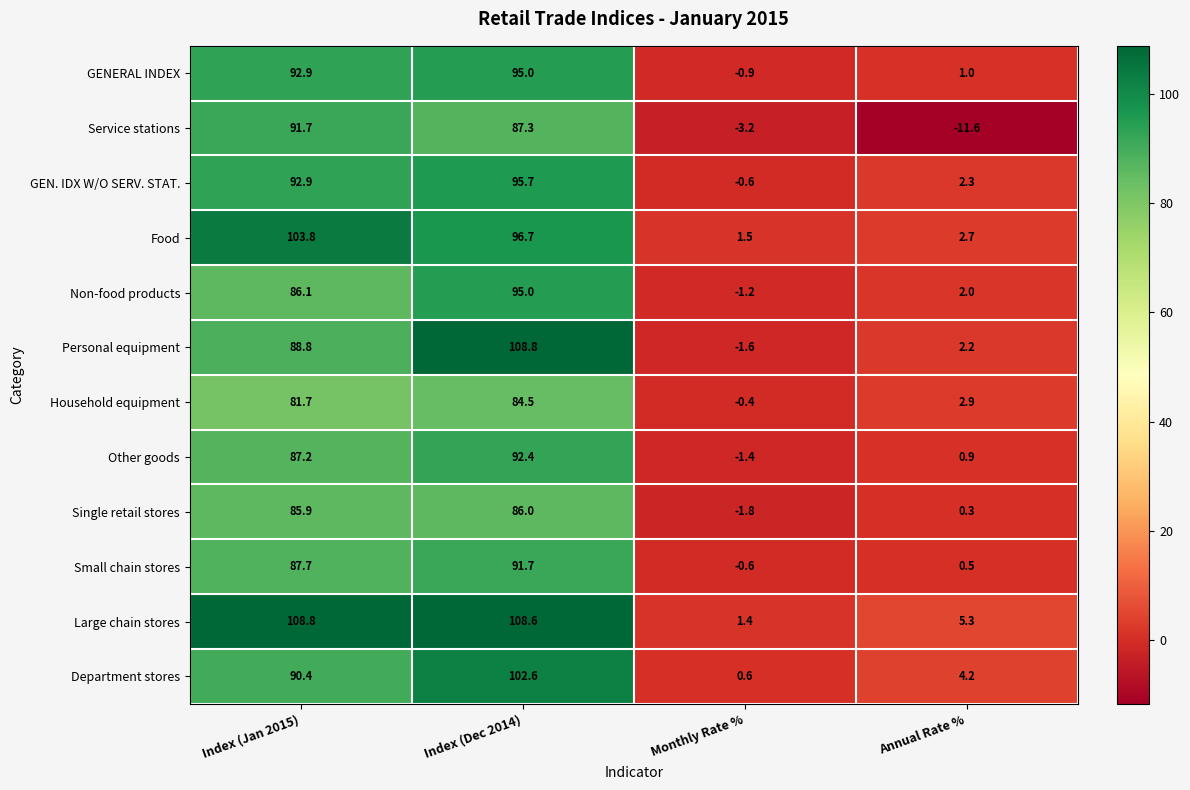

How many data points in Household equipment are above 81?

2